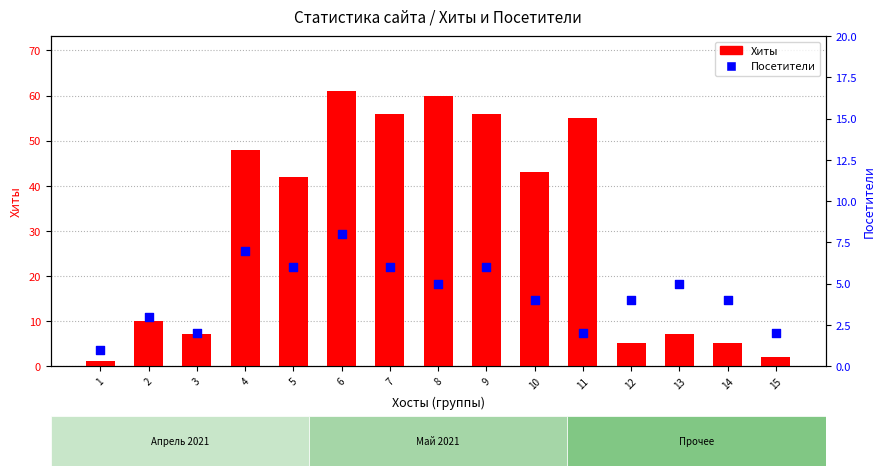

Which series reaches the minimum Y coordinate?

Хиты